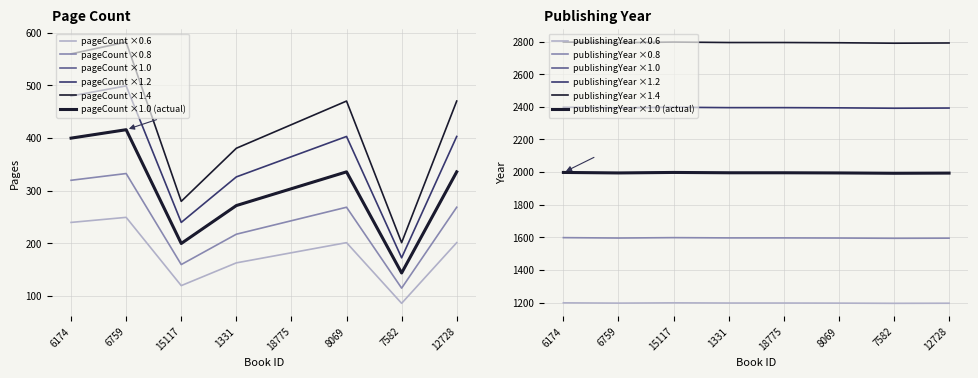

What is the label of the 1st point from the right?

12728